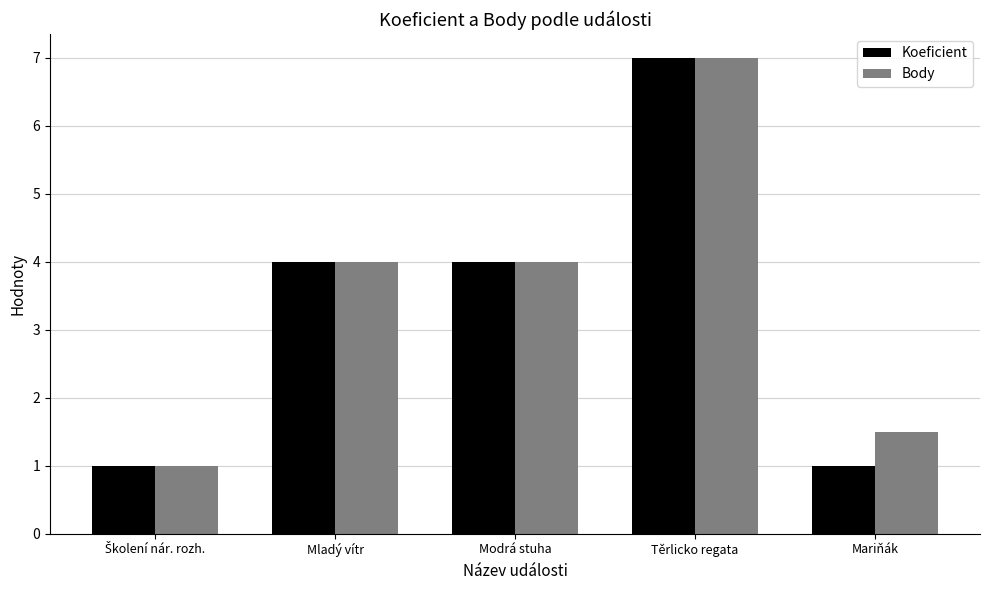

At how many categories does at least one series exceed 2?

3